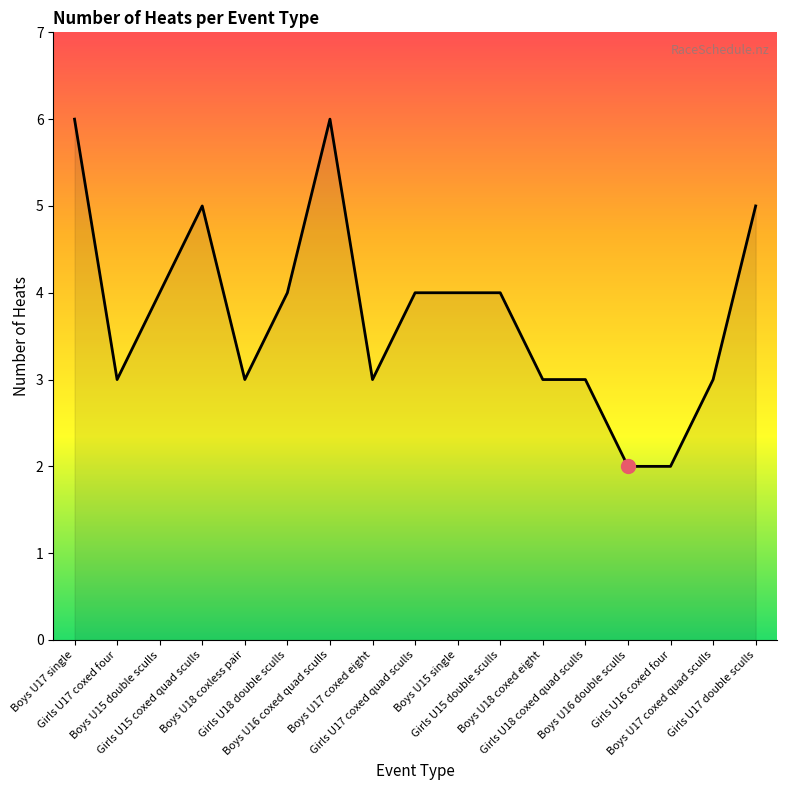

Approximately how many times larger is the value at Girls U16 coxed four compared to Boys U15 single?

0.5